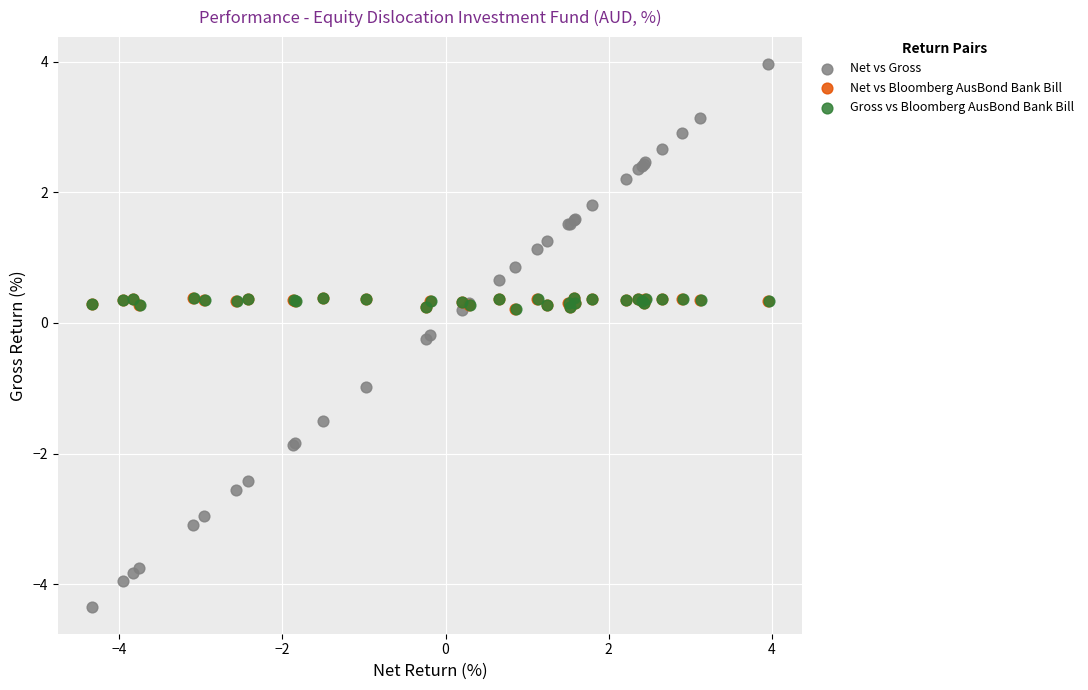

Which series reaches the maximum Y coordinate?

Net vs Gross